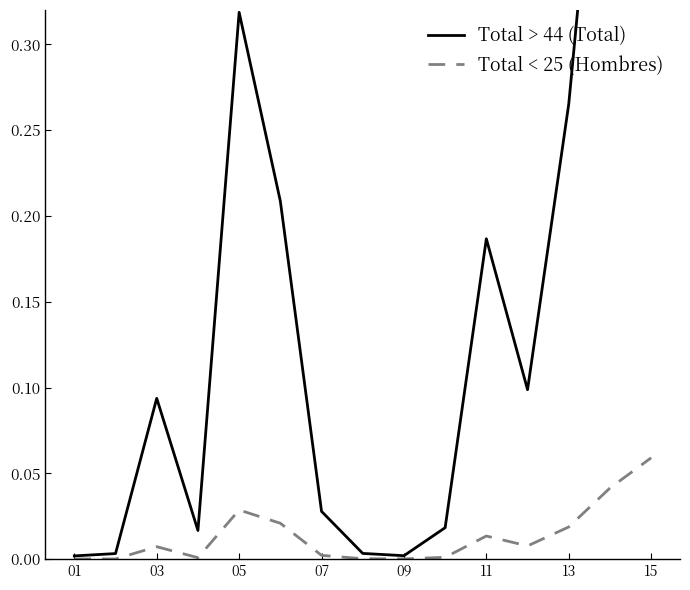

Does the chart display data point markers on the line(s)?

No